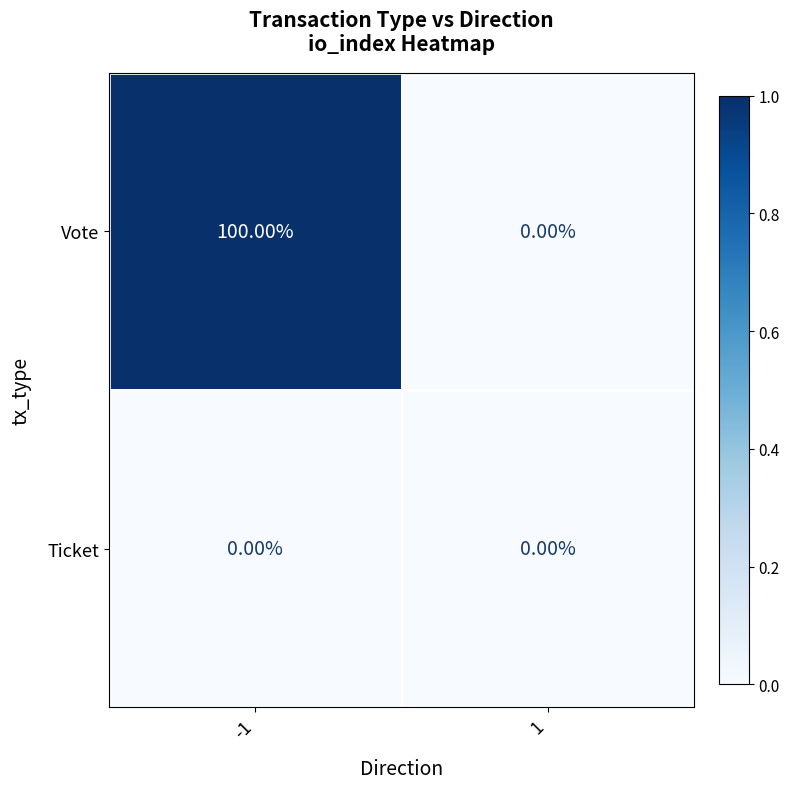

Which series changed the most between -1 and 1?

Vote